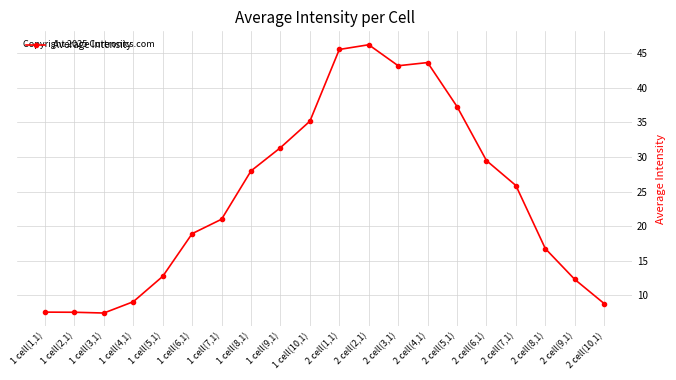

What position from the right is 2 cell(4,1)?

7